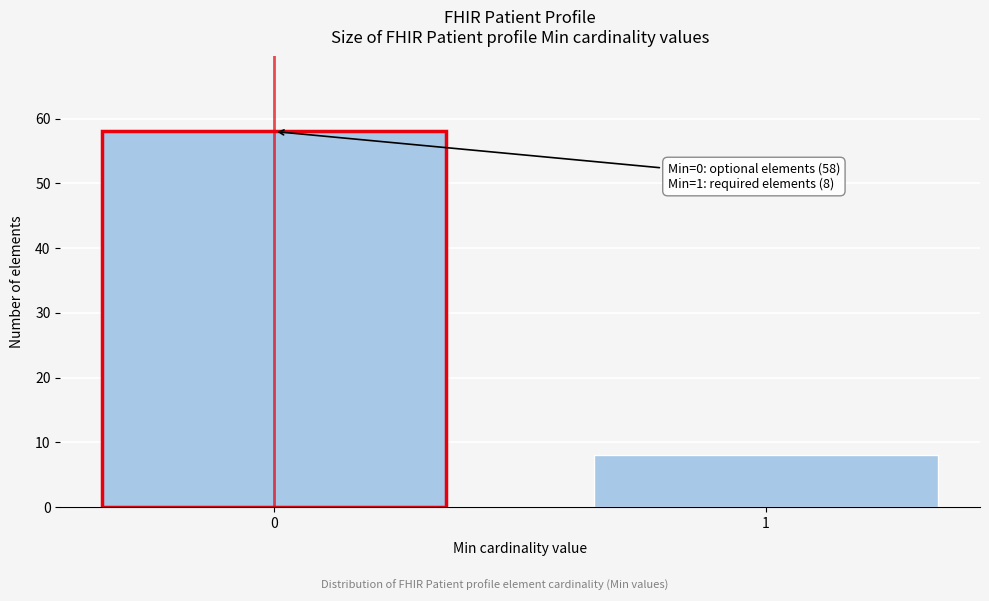

Reading right to left, transcribe all the data shown in this chart.

8	58